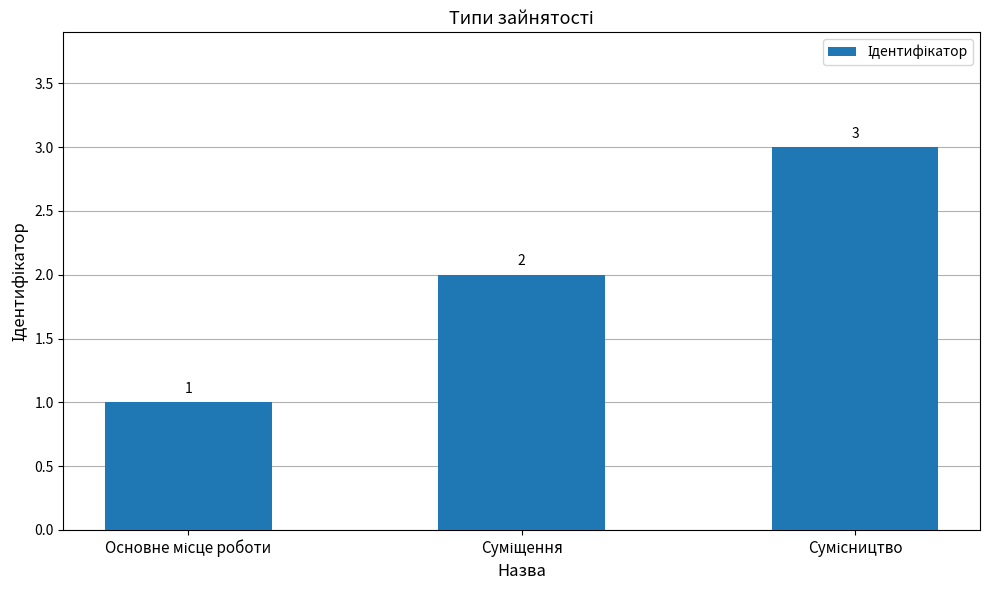

What is the difference between the maximum and second lowest values?

1